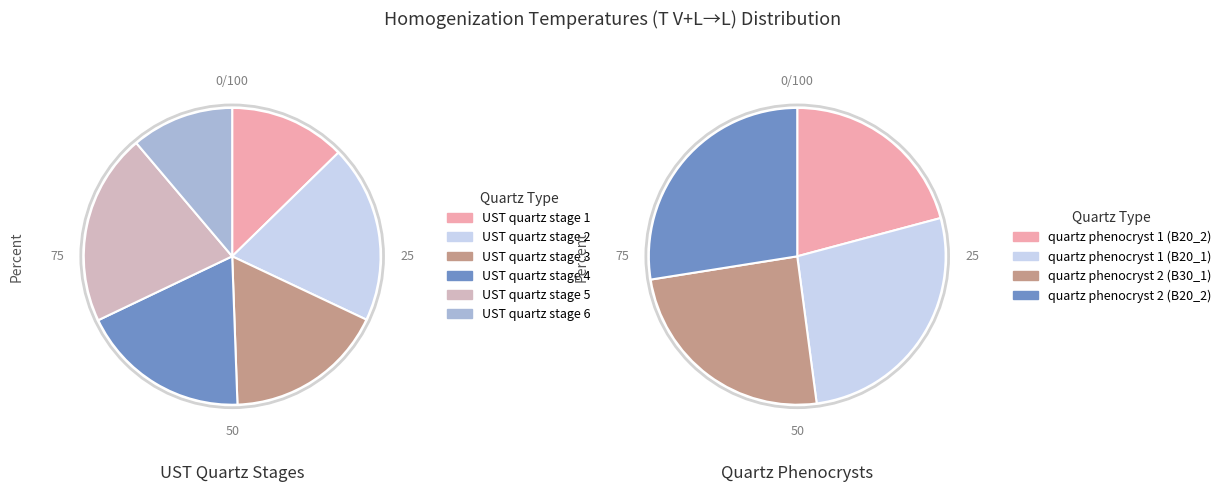

What is the ratio of the value at UST quartz stage 6 to the value at UST quartz stage 2?

0.6